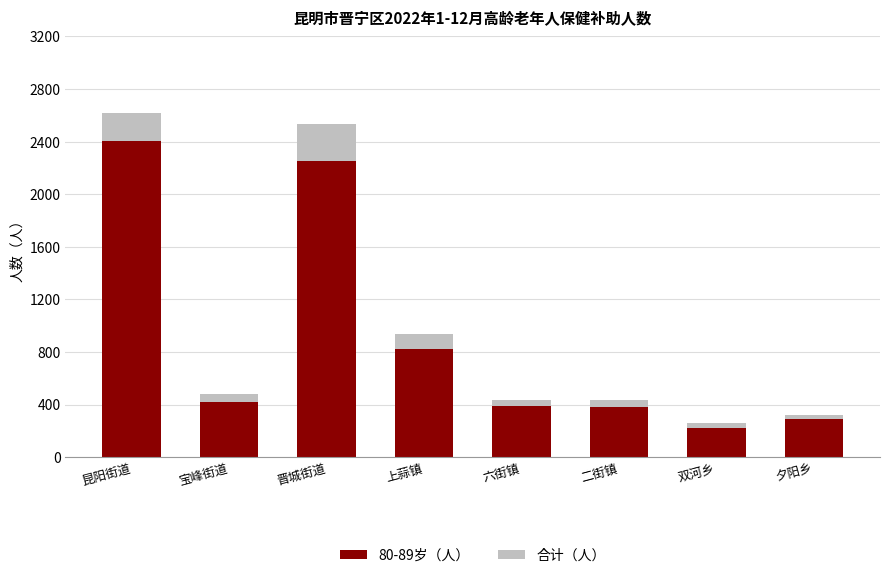

True or false: 80-89岁（人） has a value of 423 at 宝峰街道.

True